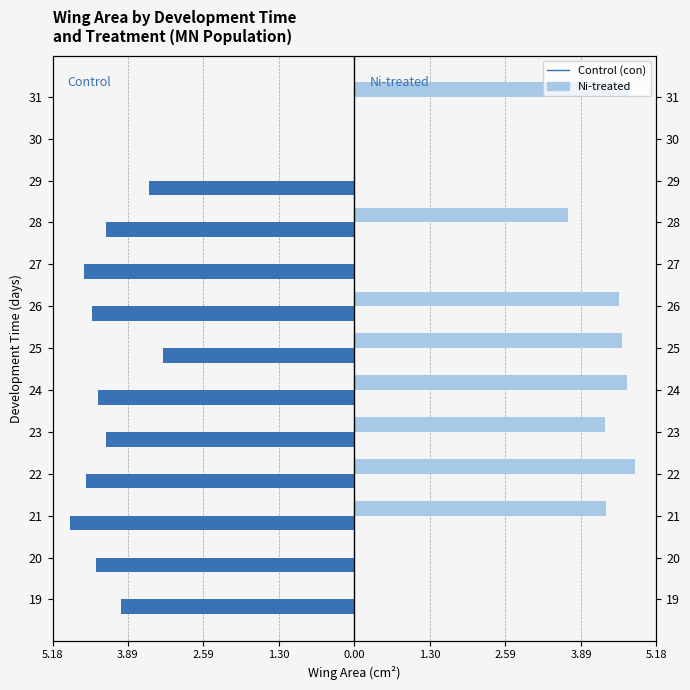

True or false: MN_con has a value of -6.6 at 19.

False